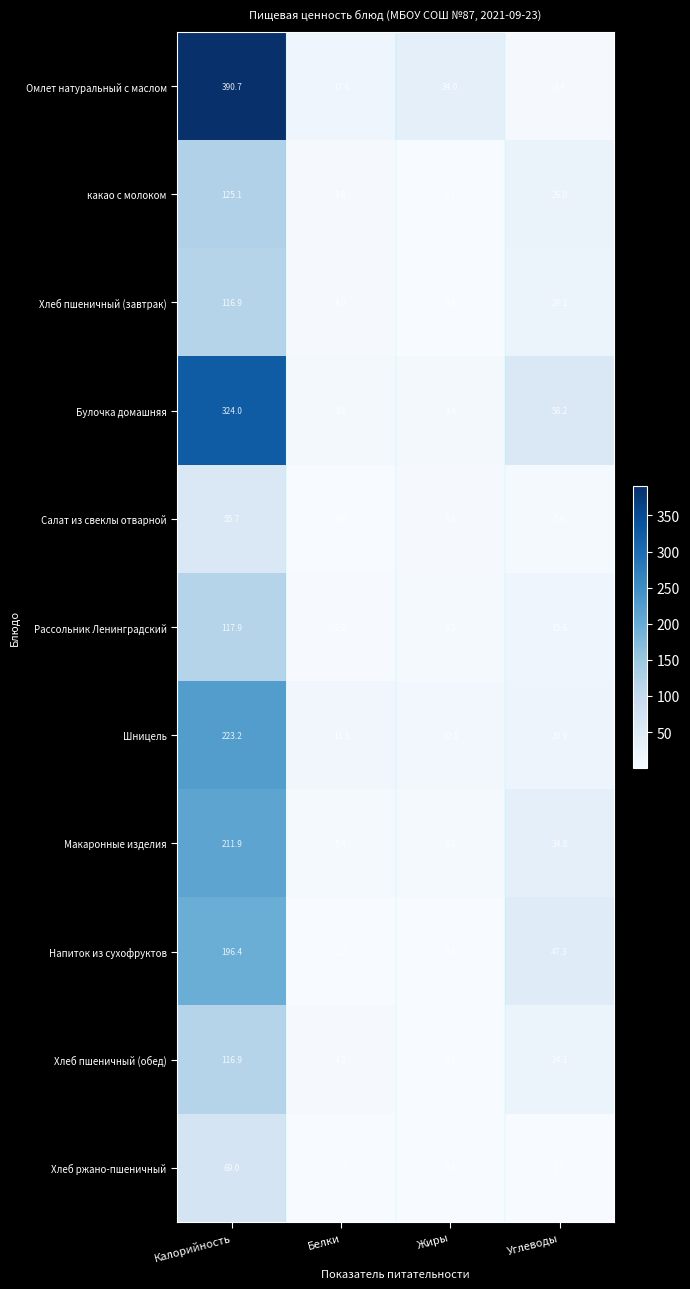

The Салат из свеклы отварной series shows 0.7 at Жиры. True or false?

False